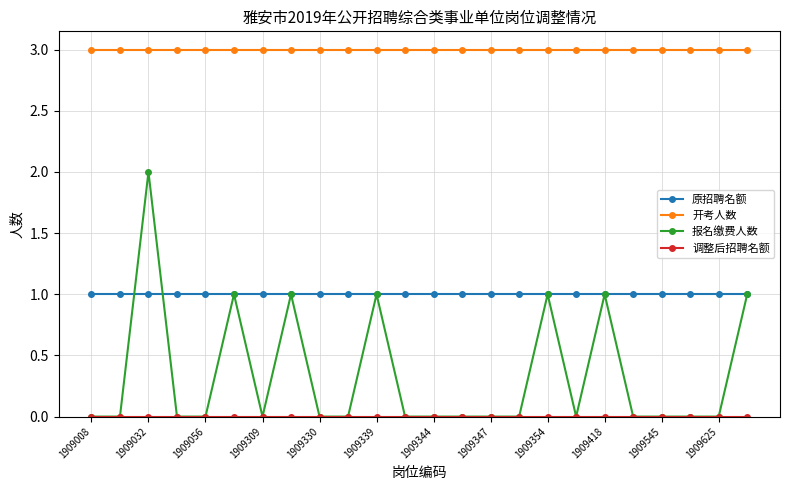

What is the maximum value shown in the chart?

3